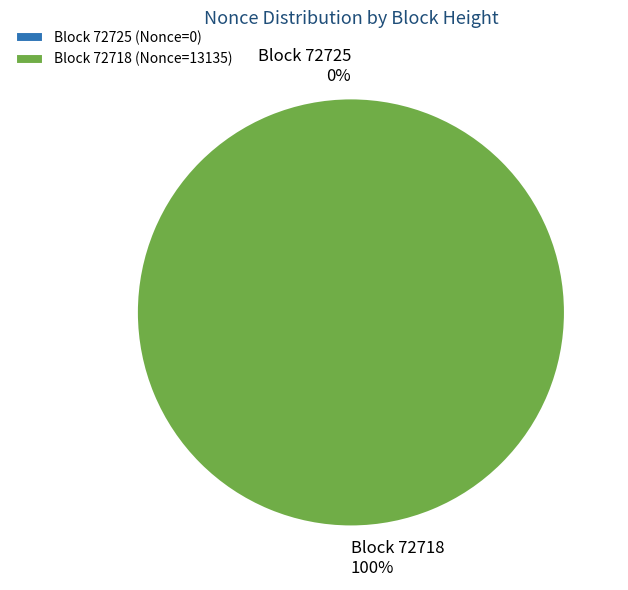

Is it true that 72718 is 99% of the pie?

False